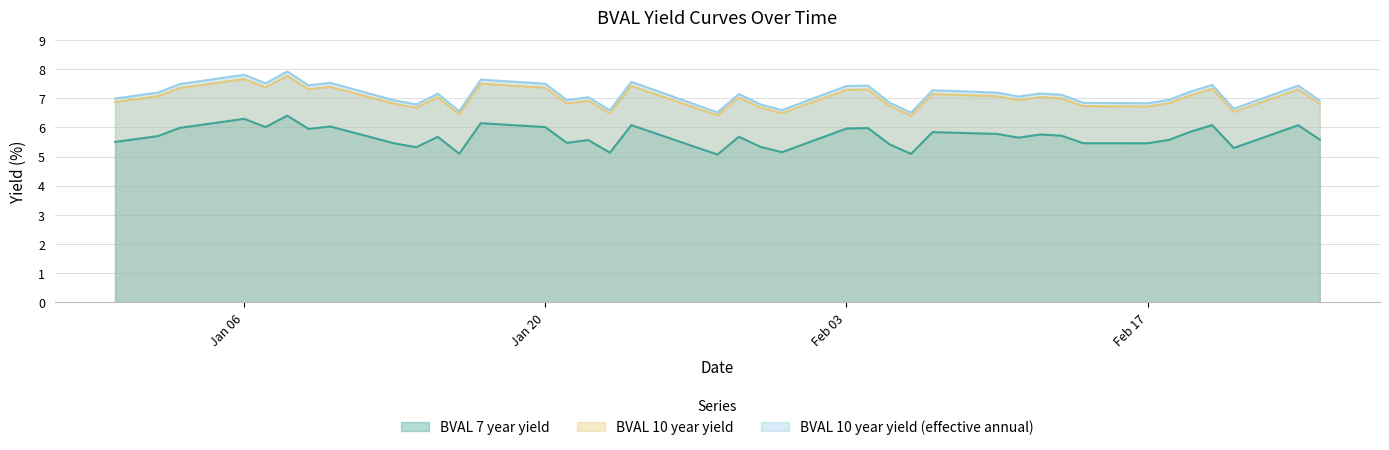

What is the maximum value shown in the chart?

7.9